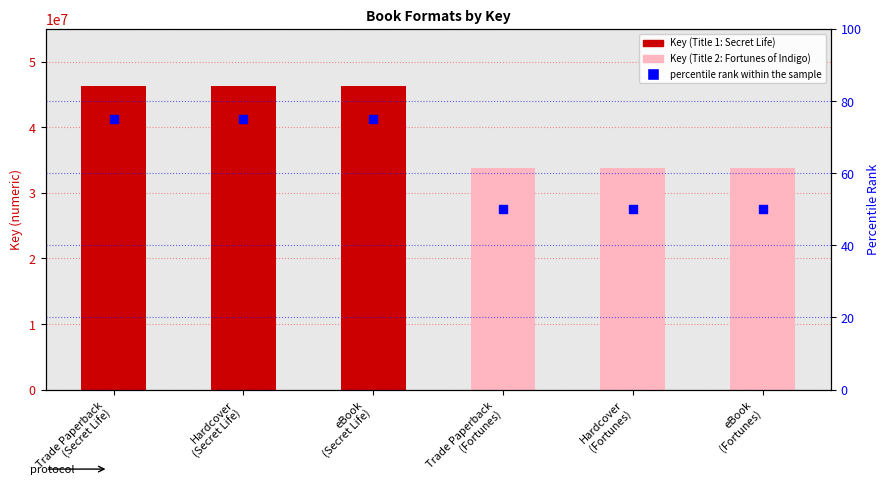

What is the total value across all series at eBook
(Secret Life)?

46255590